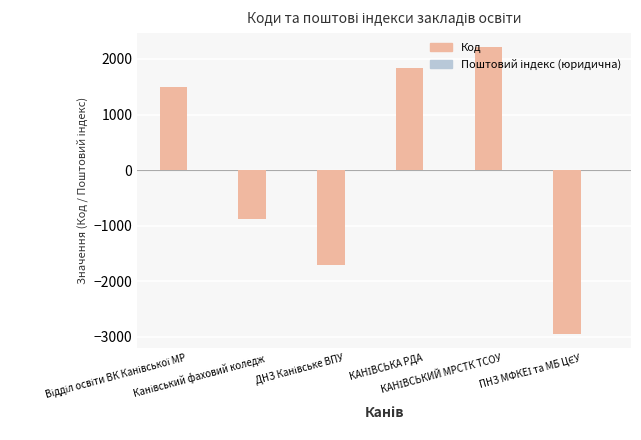

How many data points does each series have?

6